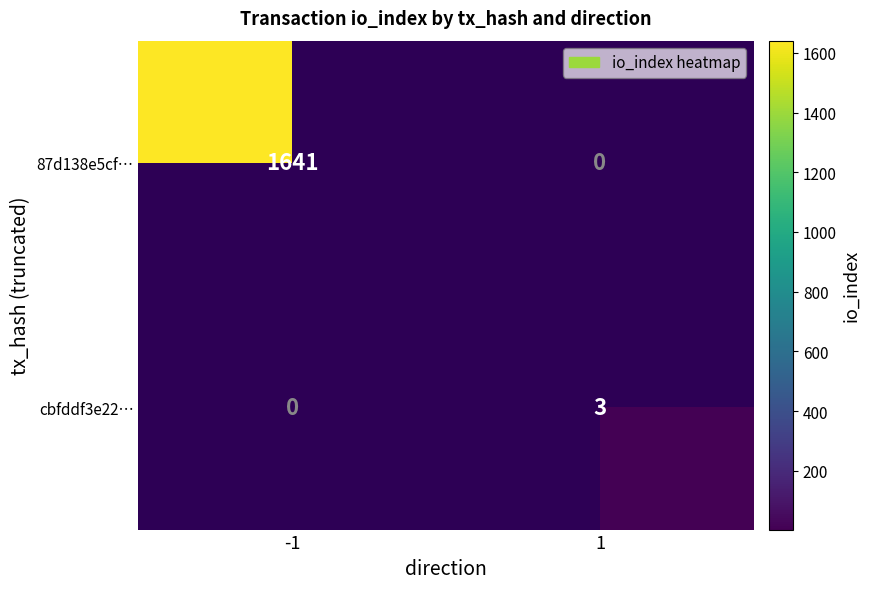

The cbfddf3e22… series shows 3 at 1. True or false?

True